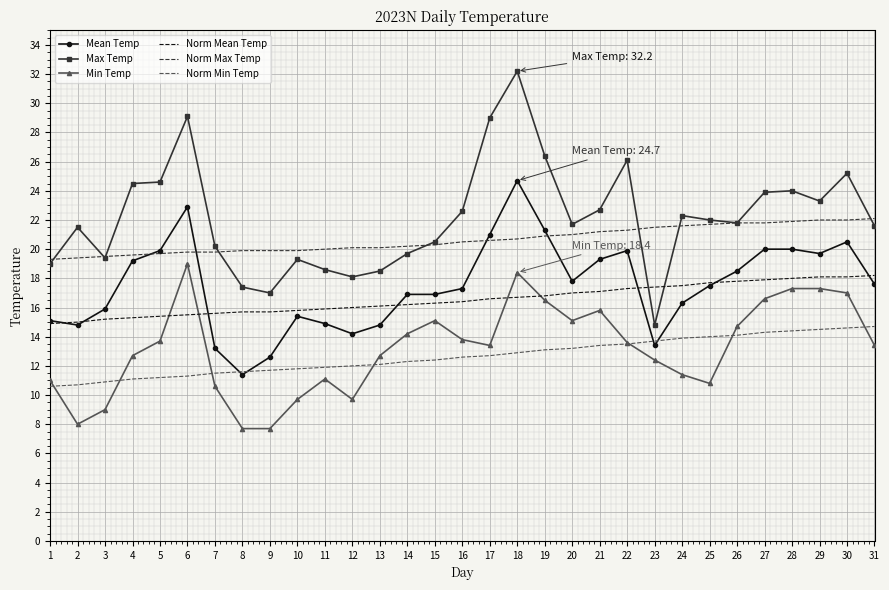

Which label corresponds to the largest value in the chart?

18